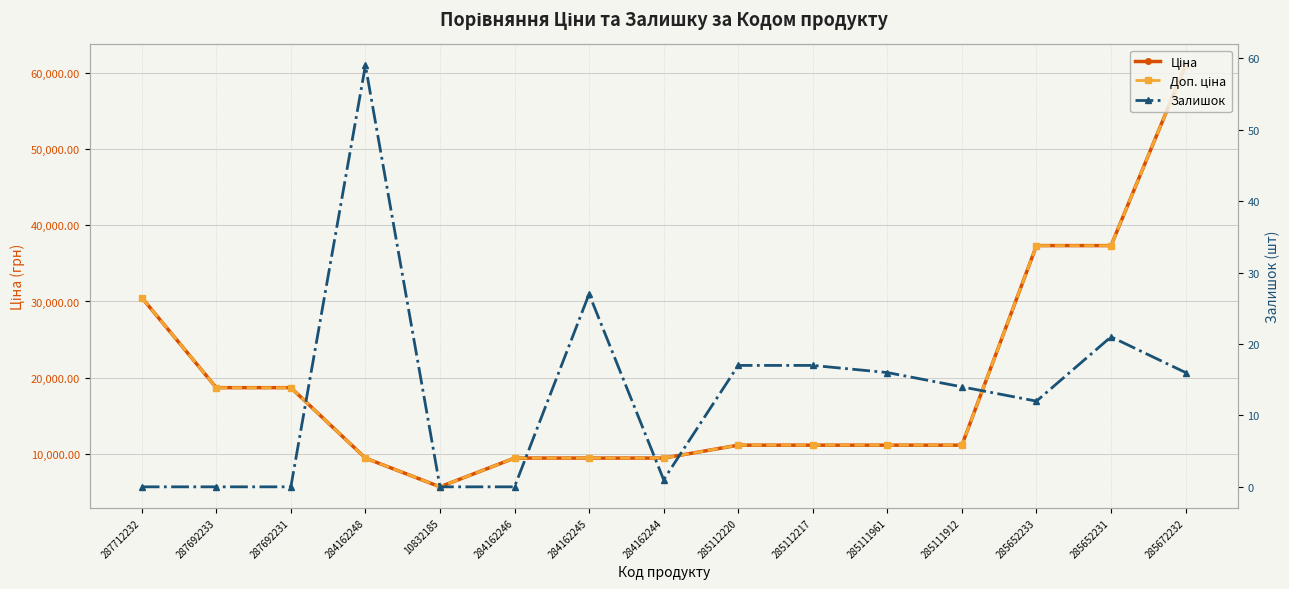

Reading left to right, extract all data points from this chart.

Ціна: 287712232=30512.3	287692233=18671.5	287692231=18671.5	284162248=9416.9	10832185=5636.0	284162246=9416.9	284162245=9416.9	284162244=9416.9	285112220=11113.6	285112217=11113.6	285111961=11113.6	285111912=11113.6	285652233=37343.0	285652231=37343.0	285672232=61024.7
Доп. ціна: 287712232=30512.3	287692233=18671.5	287692231=18671.5	284162248=9416.9	10832185=5636.0	284162246=9416.9	284162245=9416.9	284162244=9416.9	285112220=11113.6	285112217=11113.6	285111961=11113.6	285111912=11113.6	285652233=37343.0	285652231=37343.0	285672232=61024.7
Залишок: 287712232=0.0	287692233=0.0	287692231=0.0	284162248=59.0	10832185=0.0	284162246=0.0	284162245=27.0	284162244=1.0	285112220=17.0	285112217=17.0	285111961=16.0	285111912=14.0	285652233=12.0	285652231=21.0	285672232=16.0